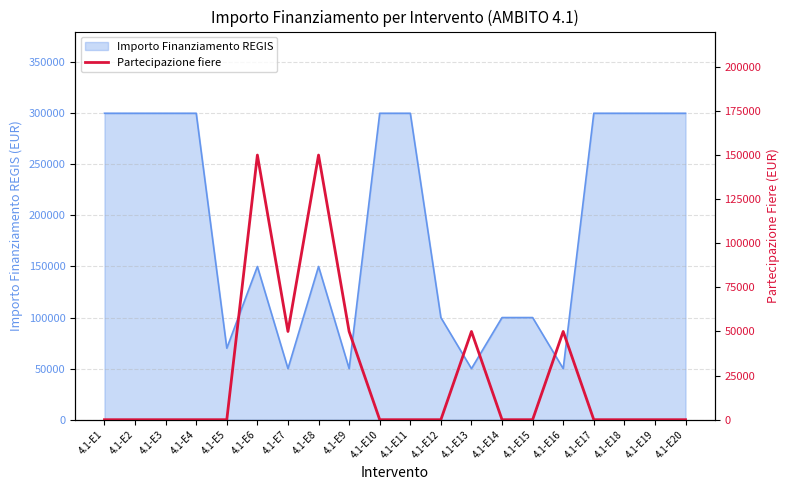

Reading right to left, transcribe all the data shown in this chart.

0	0	0	0	50000	0	0	50000	0	0	0	50000	150000	50000	150000	0	0	0	0	0